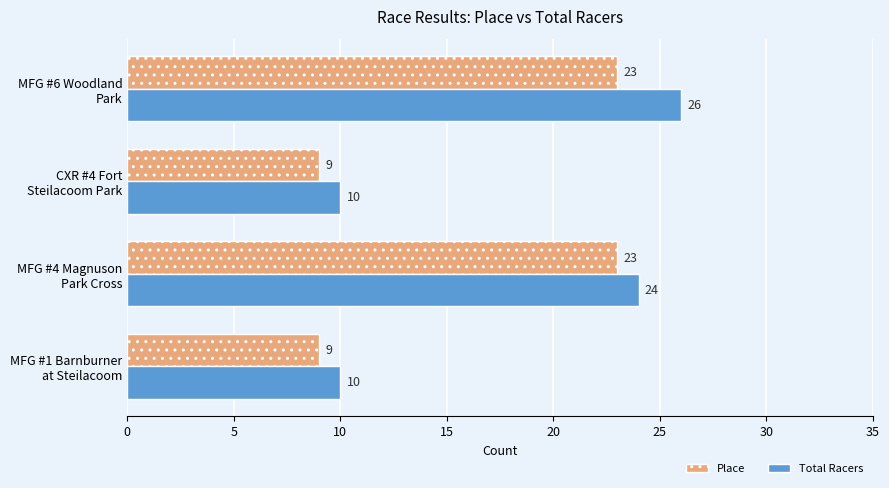

Which series has the largest total across all categories?

Total Racers